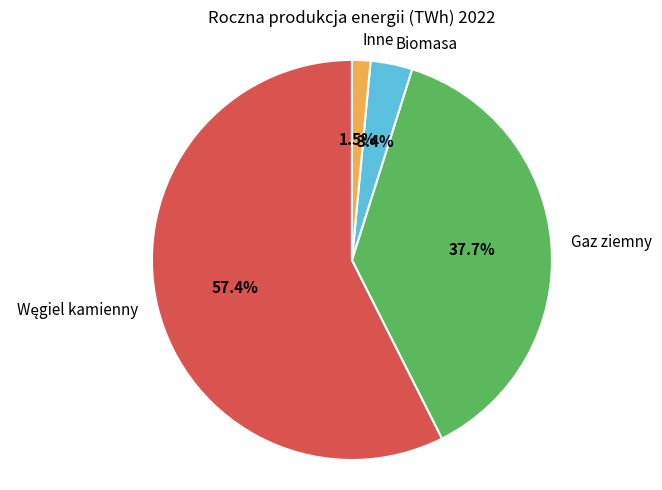

Count the number of slices in the pie.

4